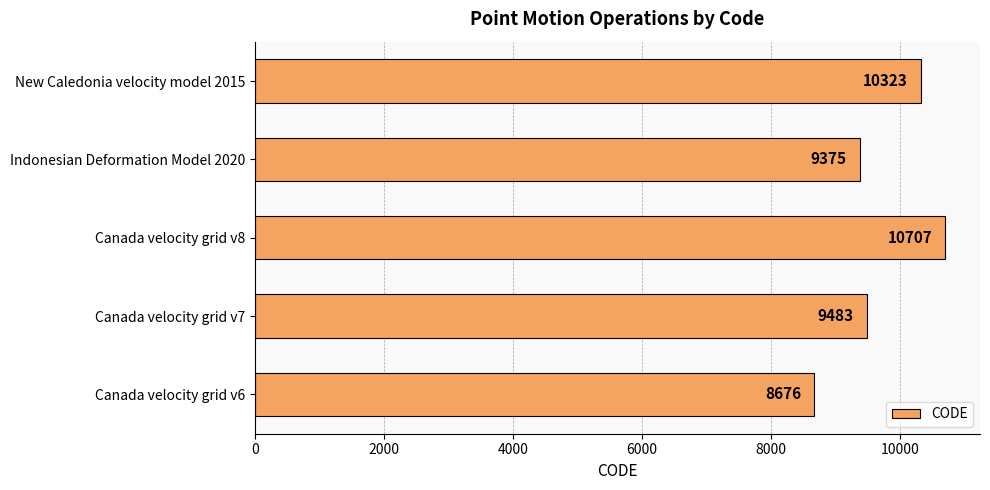

What is the minimum value shown in the chart?

8676